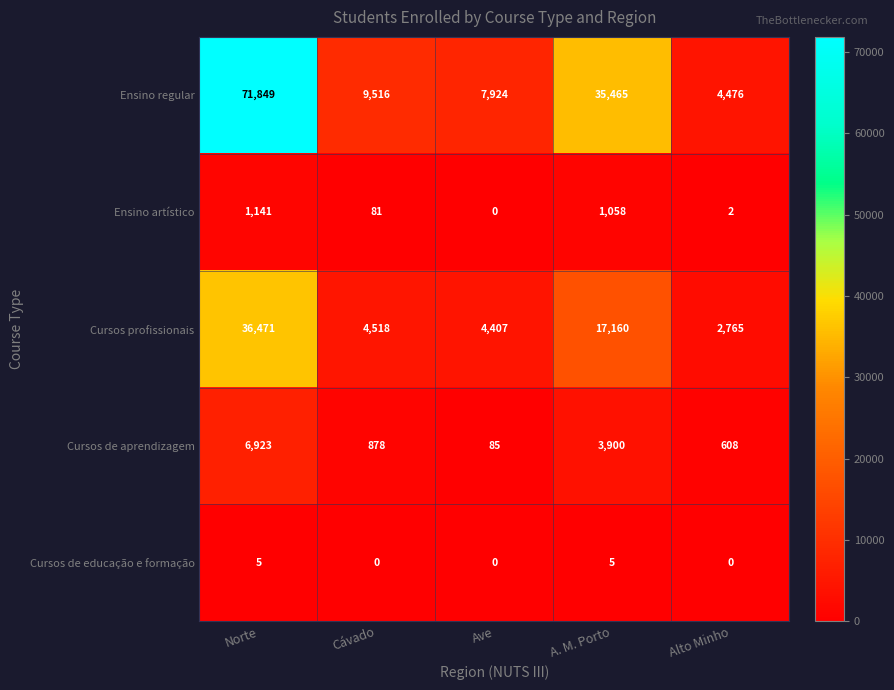

The value of Ensino artístico at A. M. Porto is 1669. True or false?

False